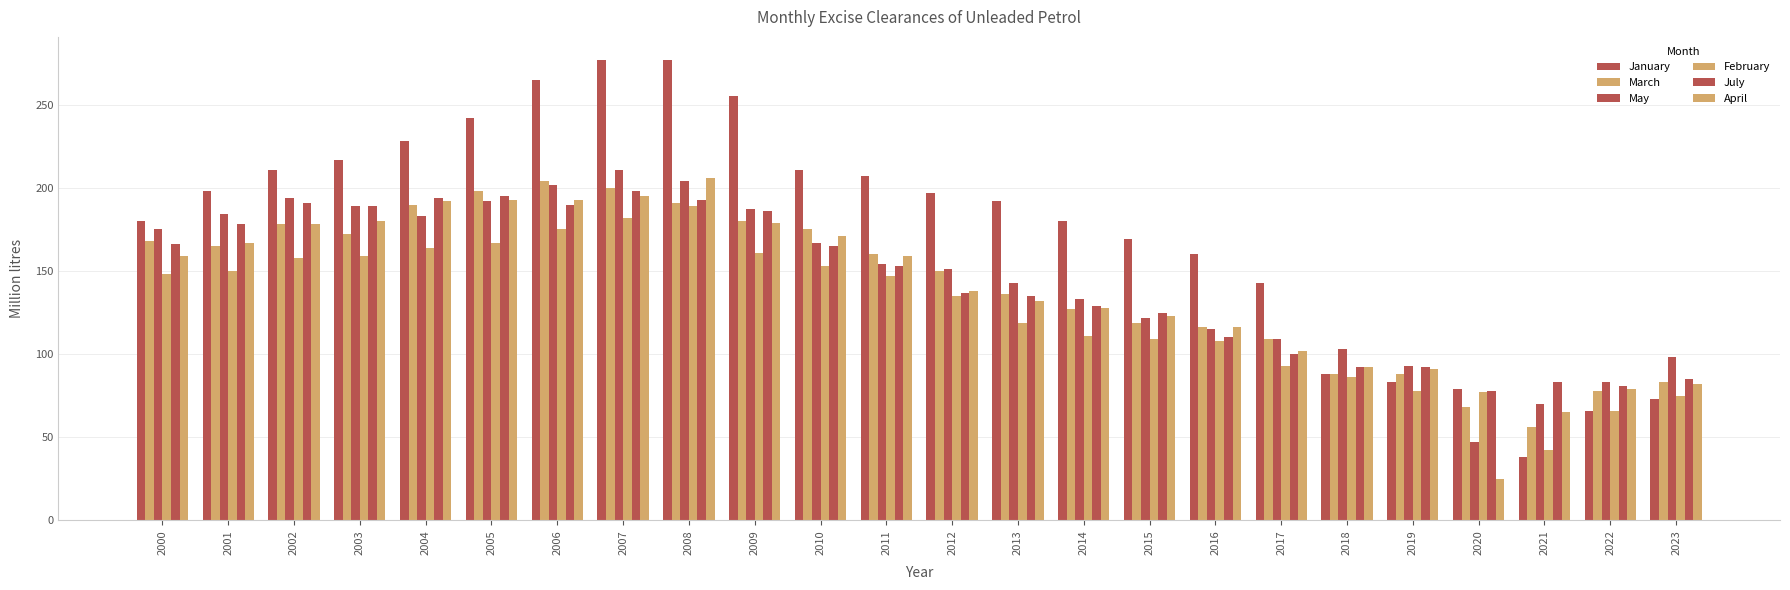

At which category is the sum across all series the highest?

2007